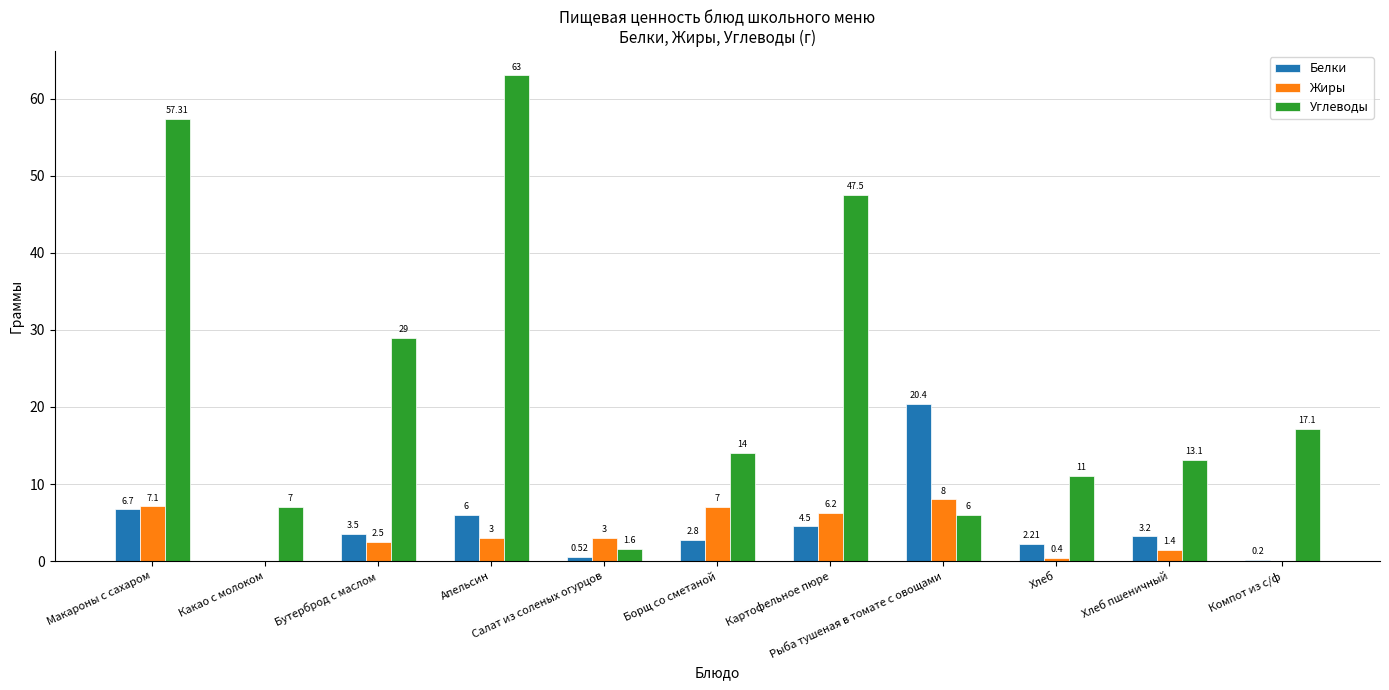

Are the bars horizontal?

No